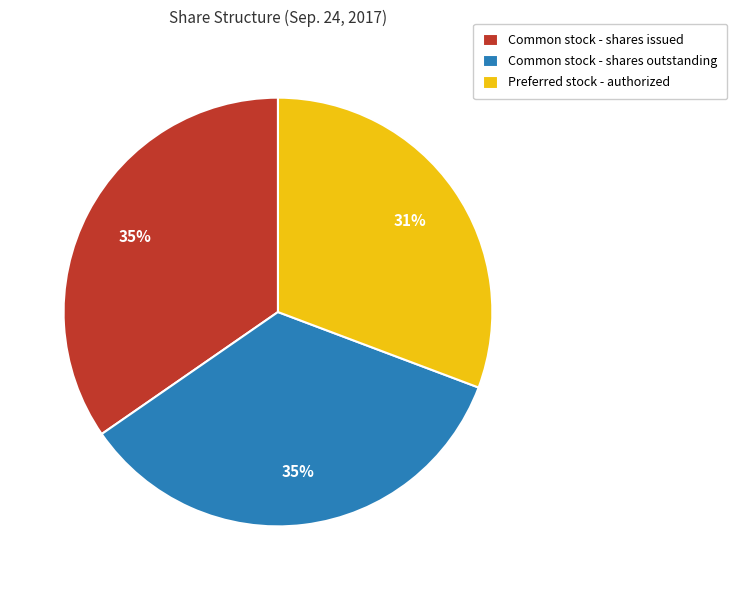

Which slice is the smallest?

Preferred stock - authorized